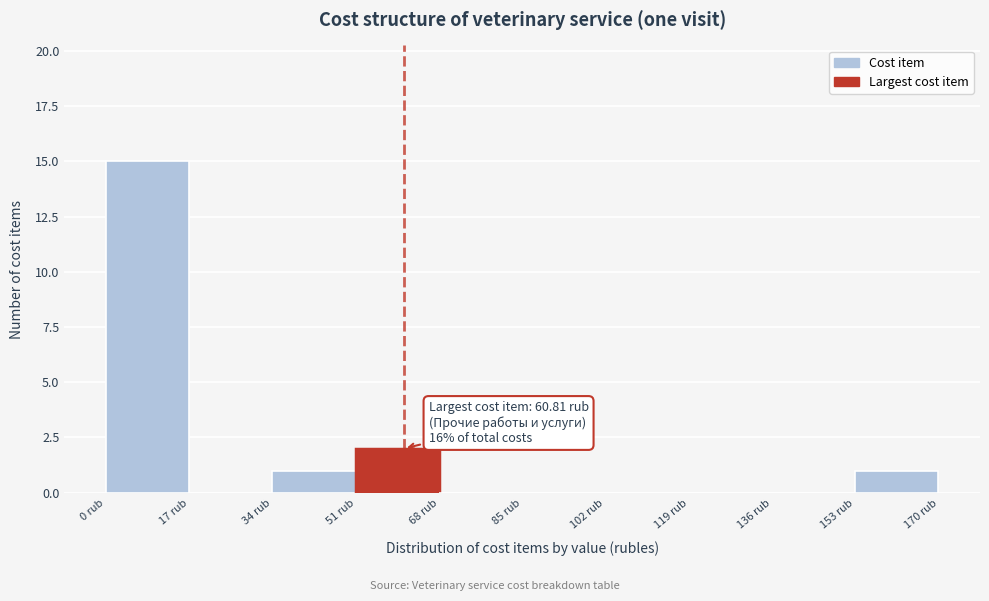

Over which range of the x-axis is the bar tallest?

0 to 16